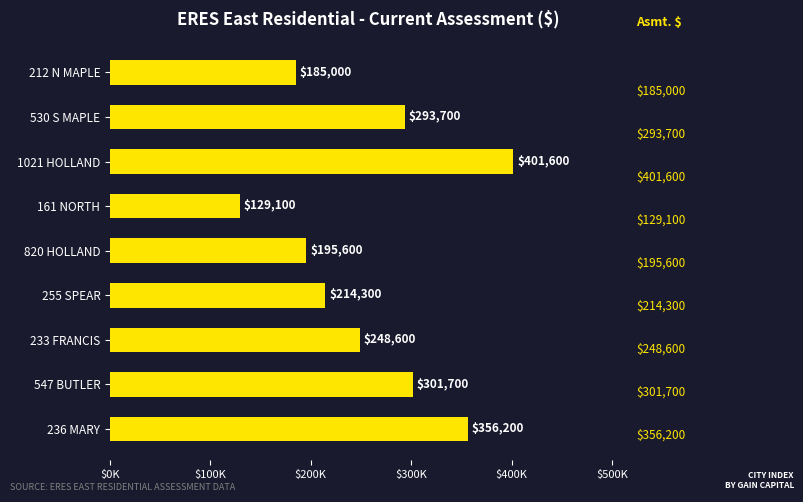

List the labels in order of value, largest first.

1021 HOLLAND, 236 MARY, 547 BUTLER, 530 S MAPLE, 233 FRANCIS, 255 SPEAR, 820 HOLLAND, 212 N MAPLE, 161 NORTH